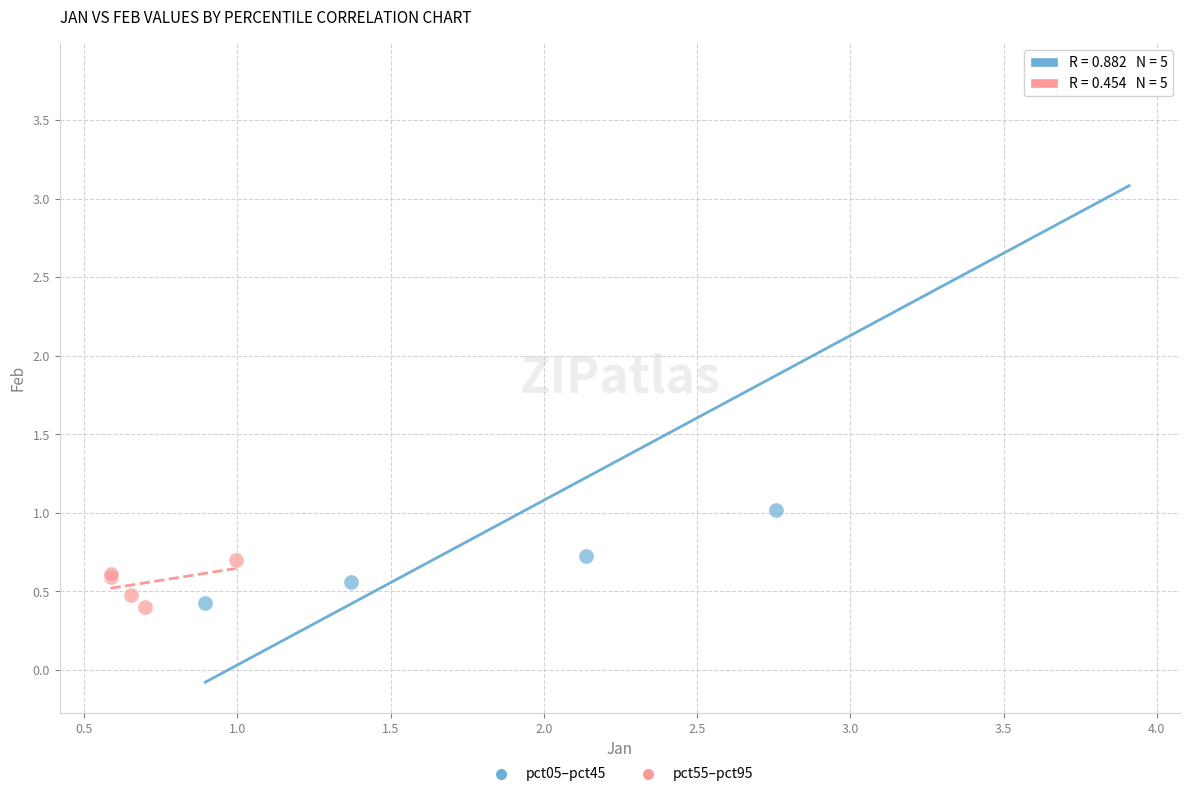

Which series has the largest Y range (max minus min)?

pct05–pct45